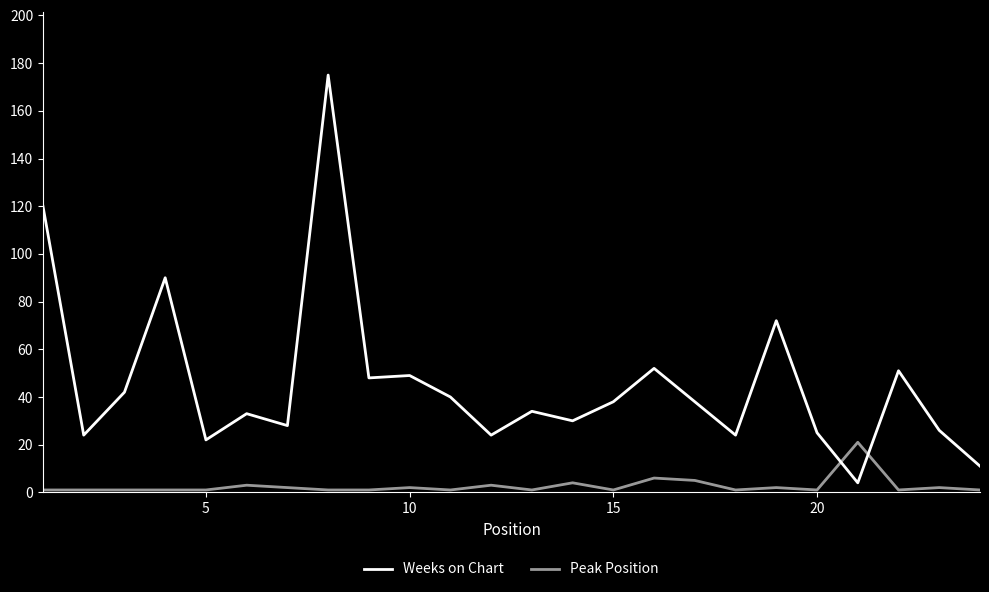

How many intersections are there between Peak Position and Weeks on Chart?

2